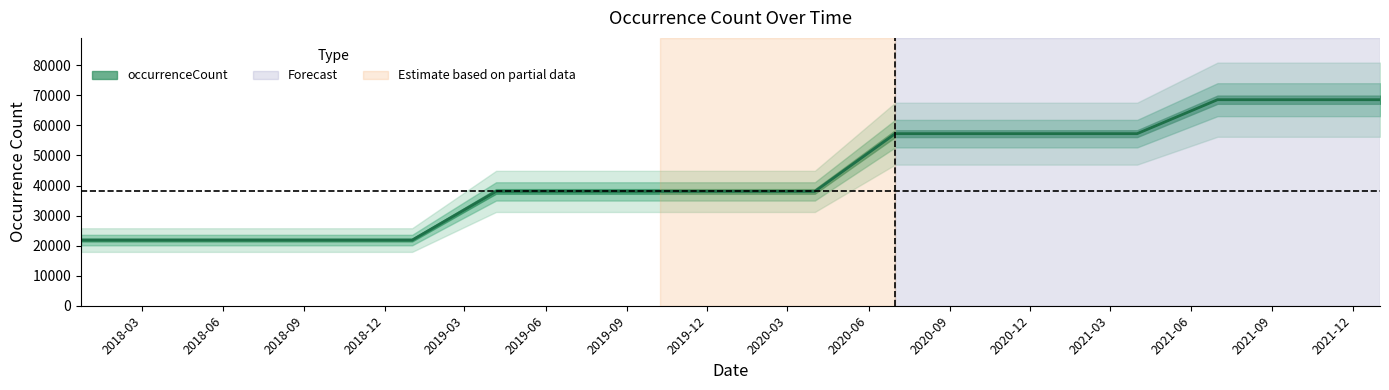

Rank the categories by value from lowest to highest.

2017-12-22, 2018-04-09, 2018-07-11, 2018-09-28, 2019-01-01, 2019-04-06, 2019-07-01, 2019-10-09, 2020-01-01, 2020-04-01, 2020-07-01, 2020-10-01, 2021-01-01, 2021-04-01, 2021-07-01, 2021-10-01, 2022-01-01